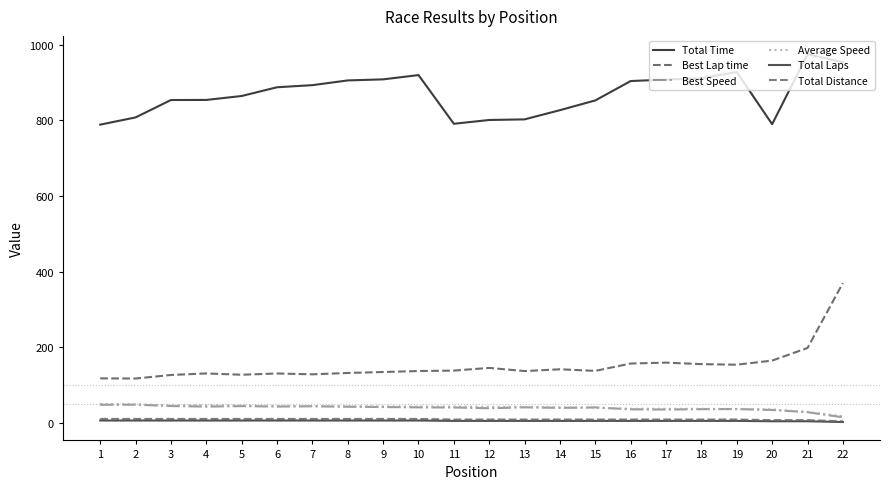

List the series in order of their peak value, lowest first.

Total Laps, Total Distance, Best Speed, Average Speed, Best Lap time, Total Time